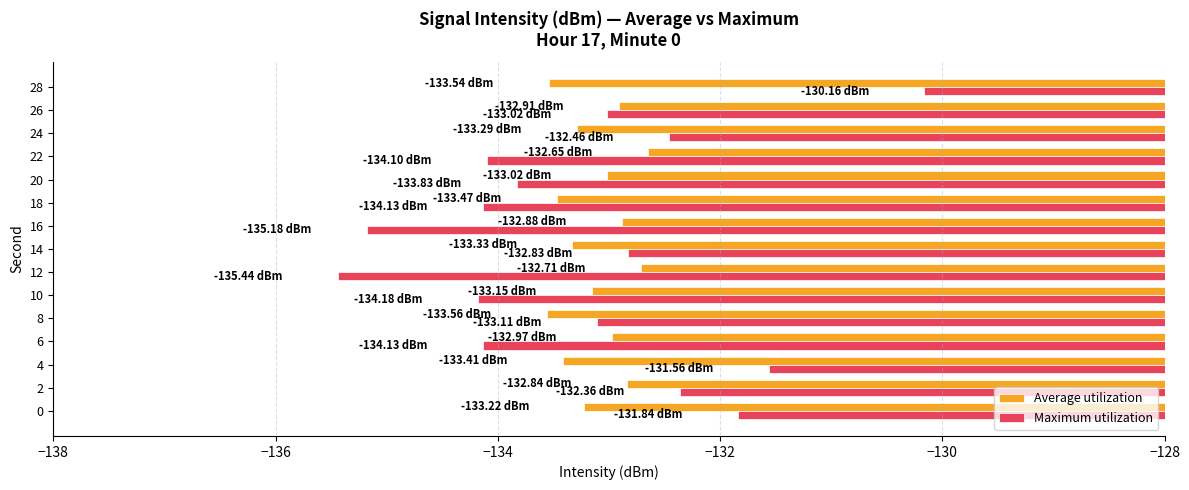

Which series has the widest spread of values?

Maximum utilization